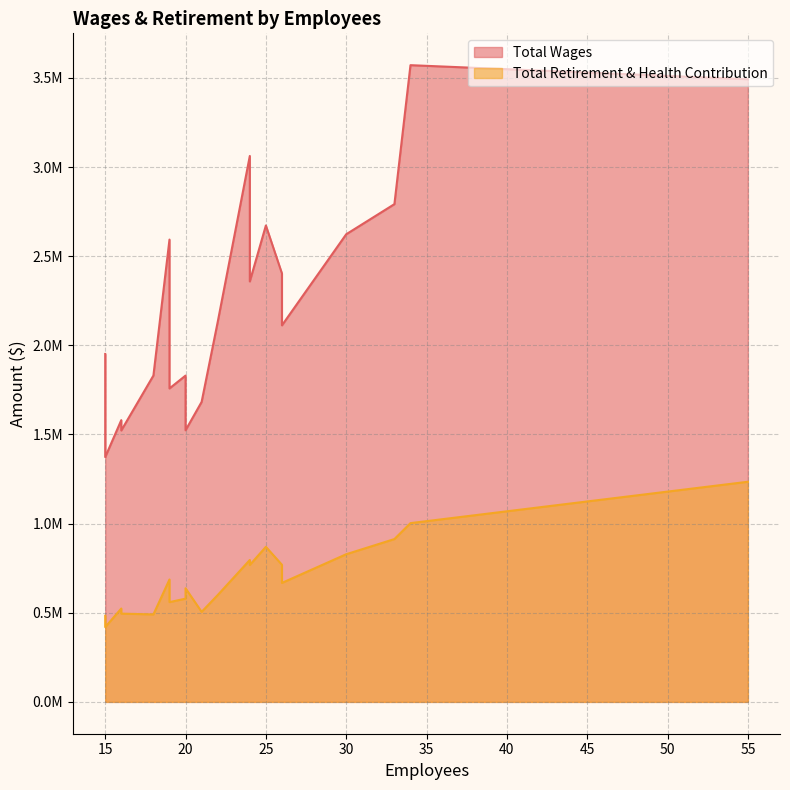

Between 16 and 16, which series saw the biggest shift?

Total Wages